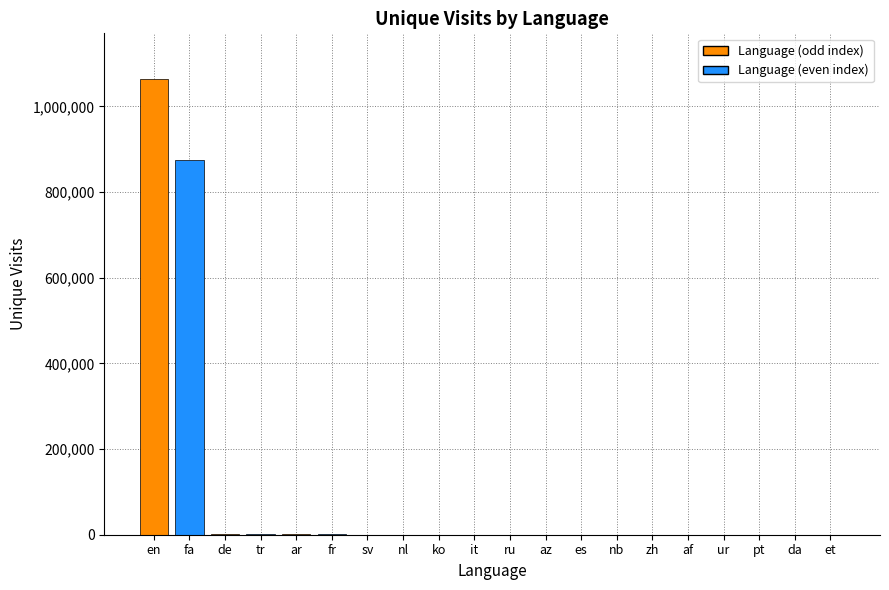

Which label corresponds to the largest value in the chart?

en